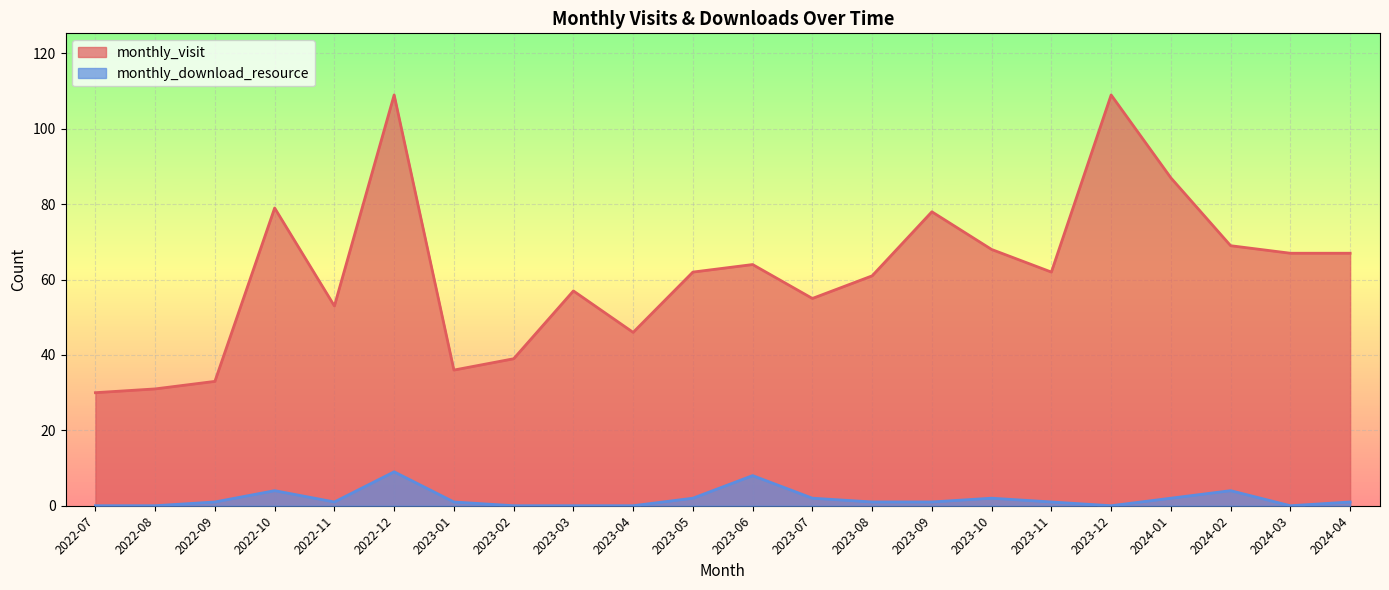

True or false: monthly_download_resource and monthly_visit cross at least once.

False